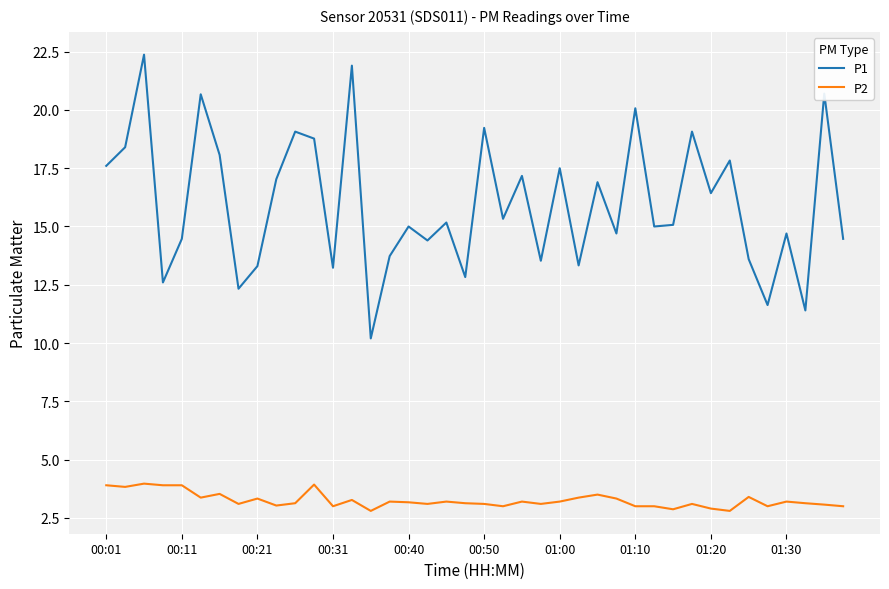

What is the minimum value shown in the chart?

2.8